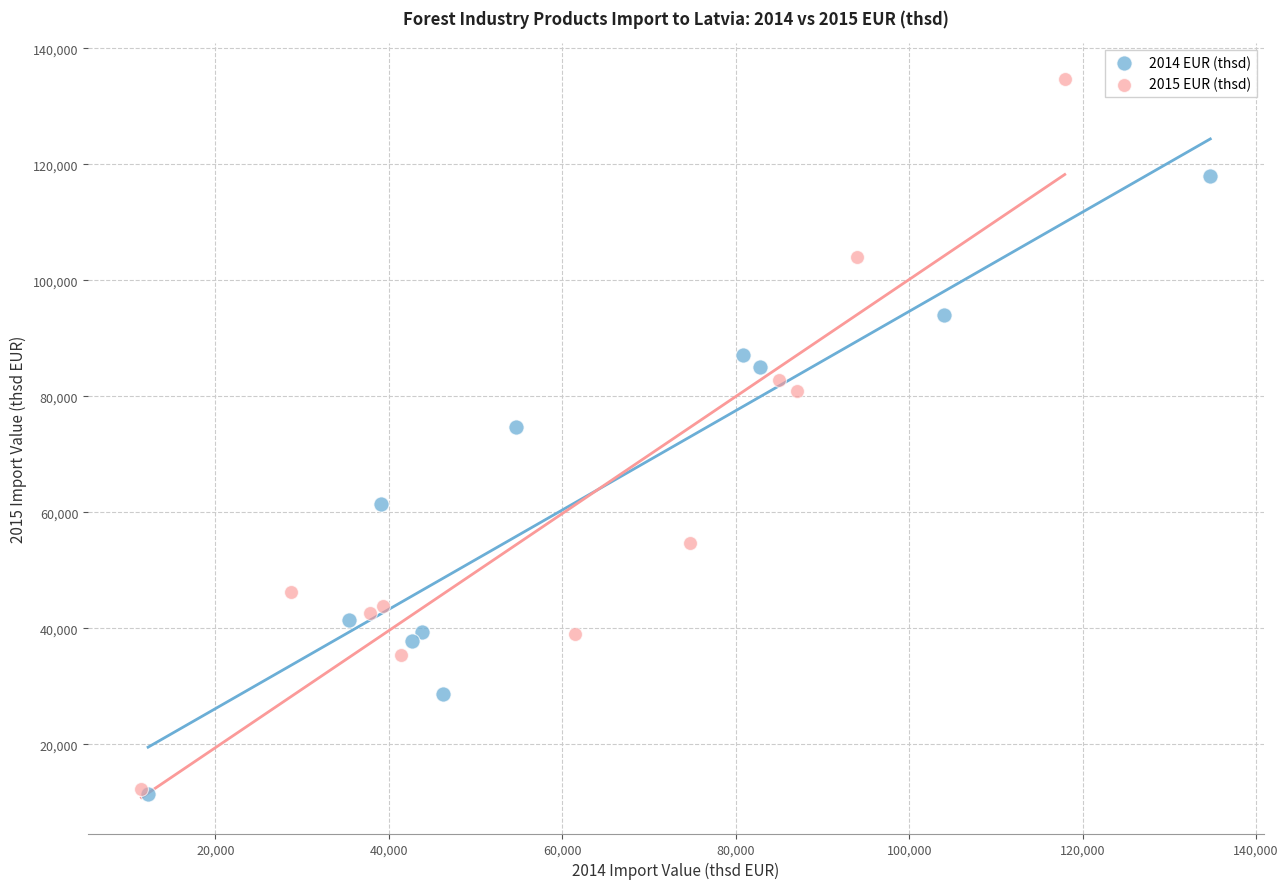

Which series has the largest Y range (max minus min)?

2015 EUR (thsd)